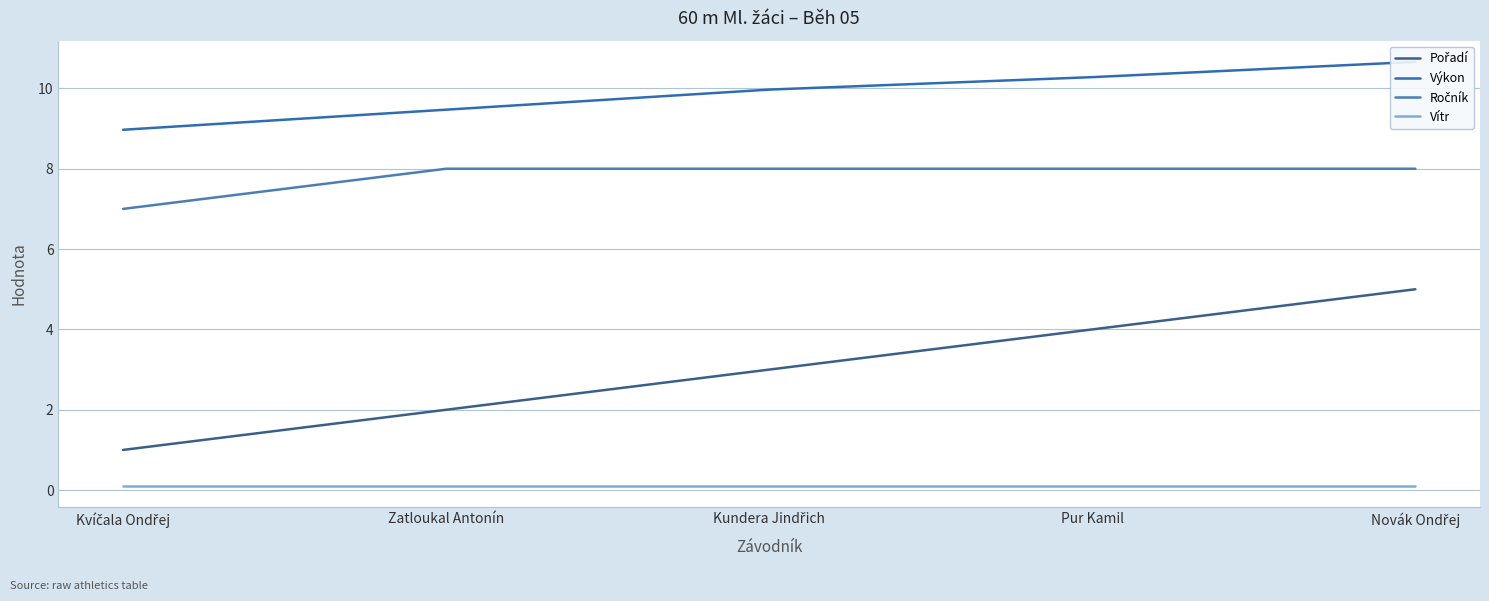

How many lines are shown in the chart?

4